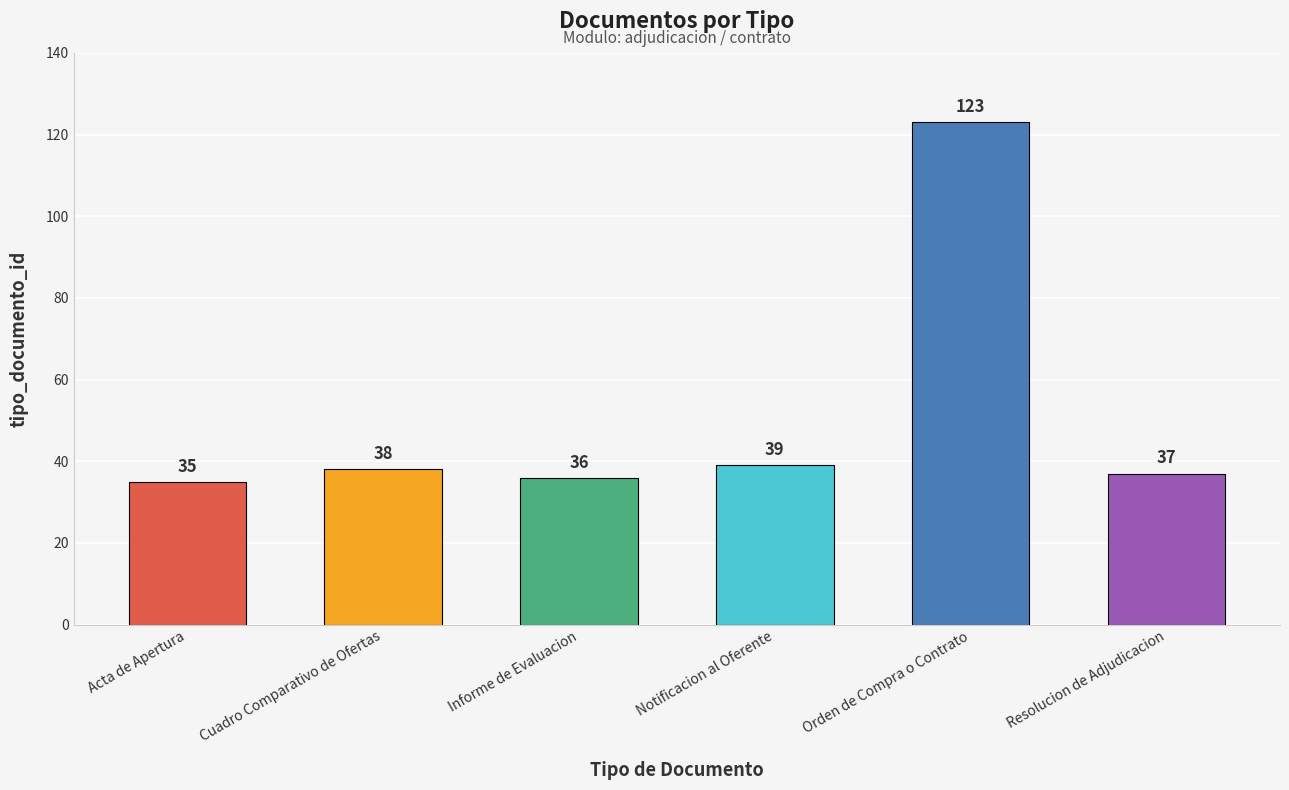

What is the difference between the values at Notificacion al Oferente and Resolucion de Adjudicacion?

2